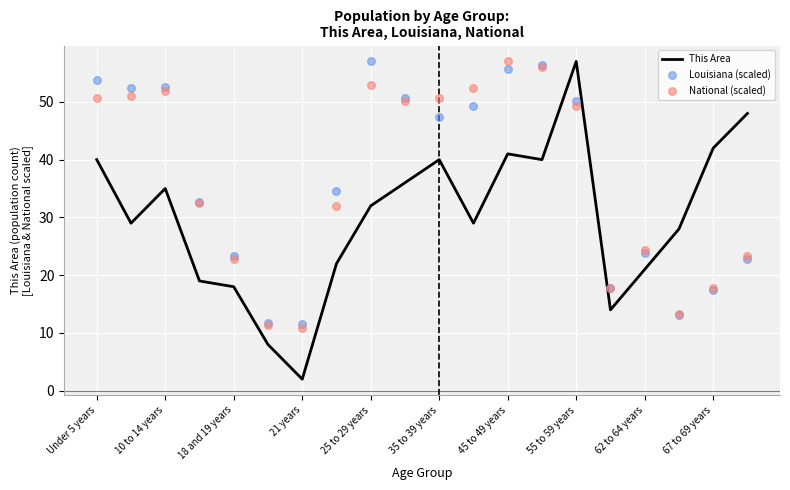

At which label does This Area reach its peak?

55 to 59 years